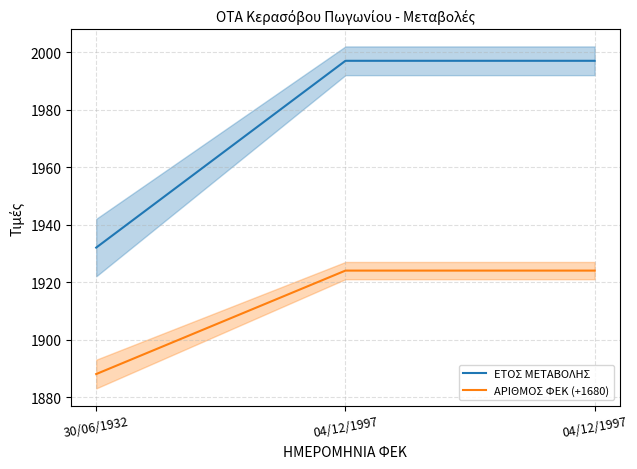

Which series has the largest total across all categories?

ΕΤΟΣ ΜΕΤΑΒΟΛΗΣ